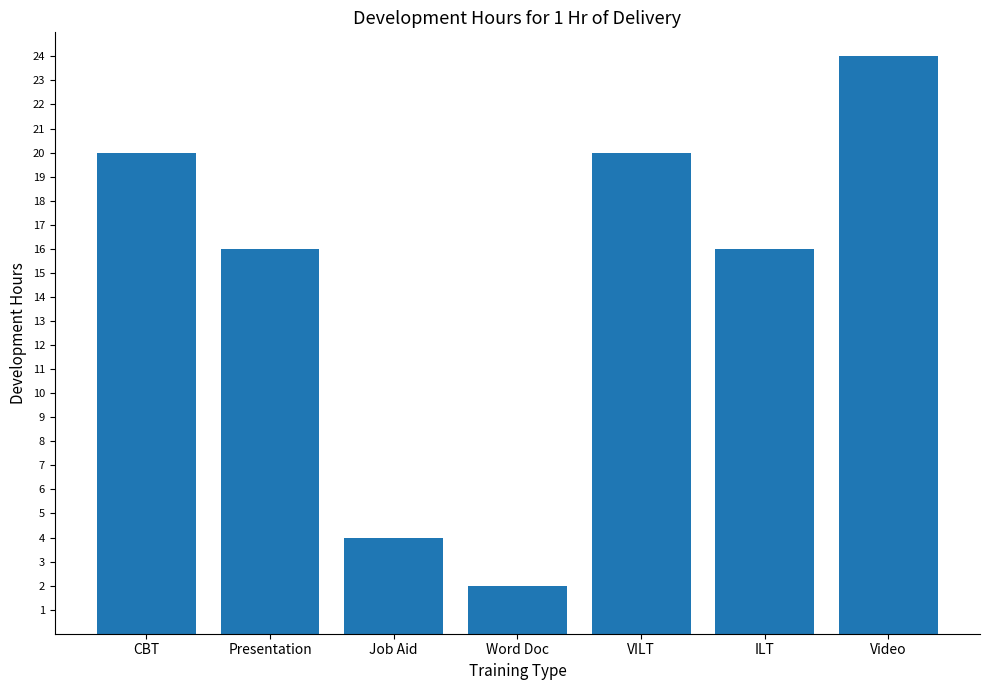

At which category does the chart reach its peak across all series?

Video